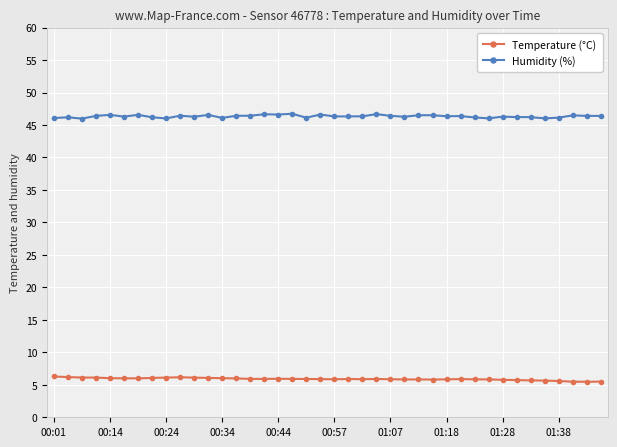

True or false: Temperature (°C) has more than 1 points higher than both neighbors.

True